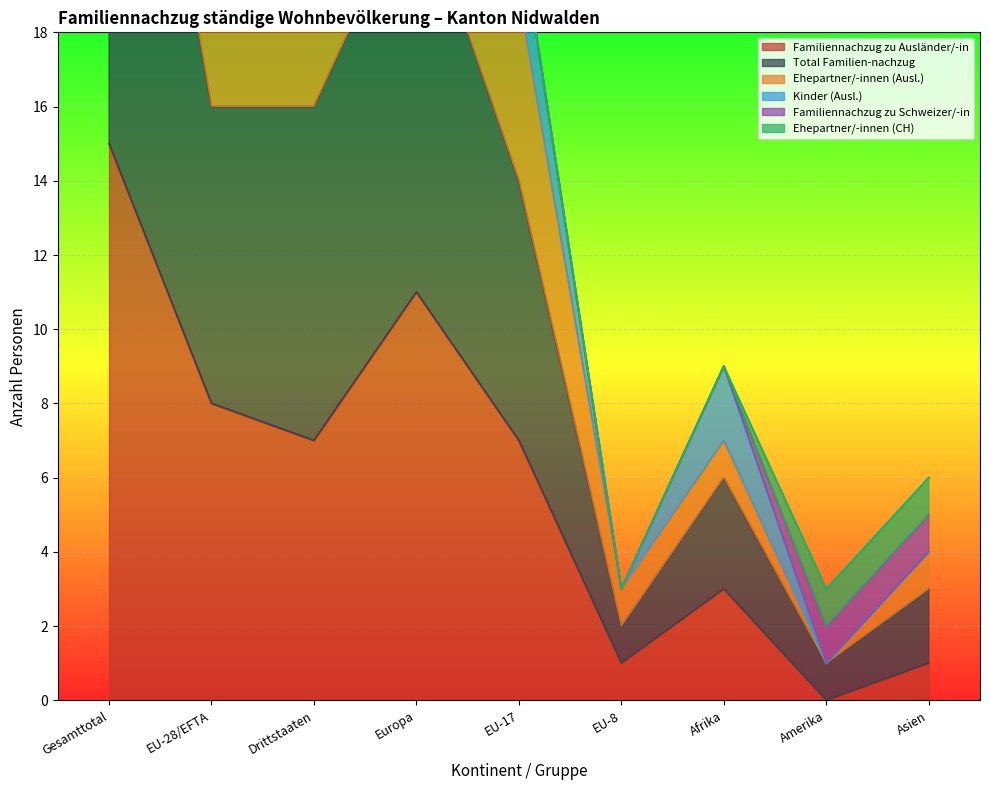

What is the average value of the Familiennachzug zu Ausländer/-in series?

6